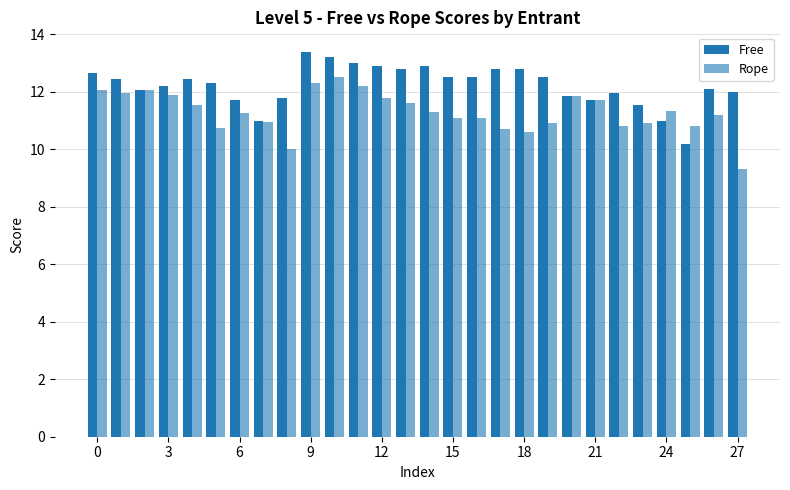

How many groups of bars are there?

28